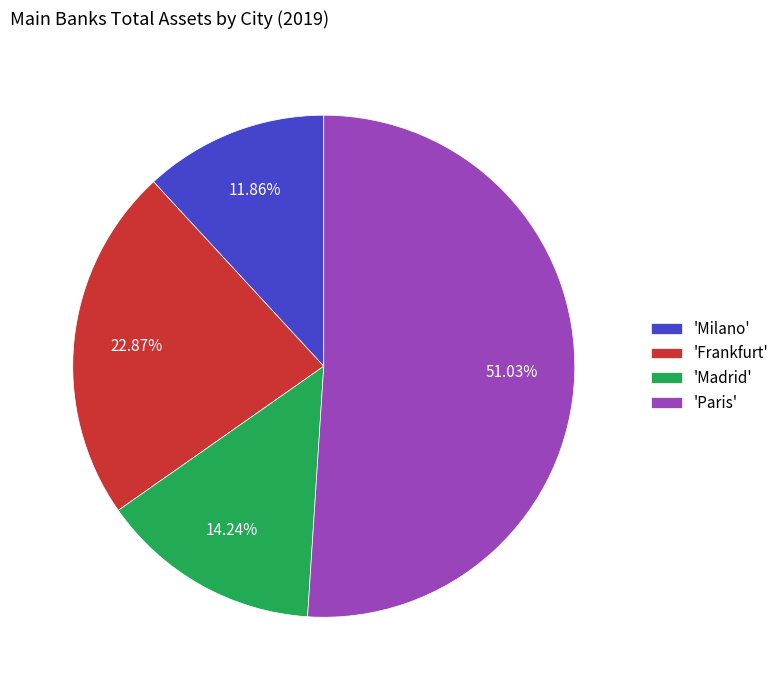

Count the number of slices in the pie.

4